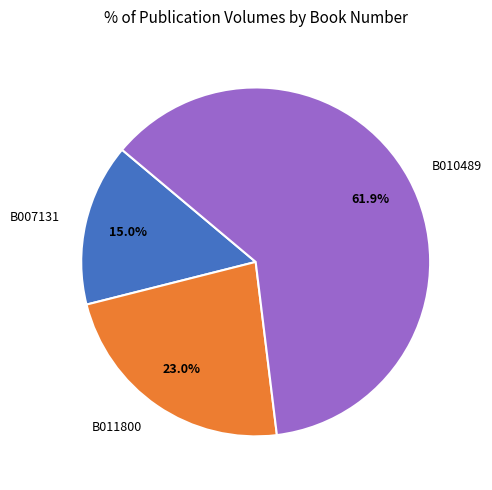

What percentage is NOT represented by B011800?

77.0%